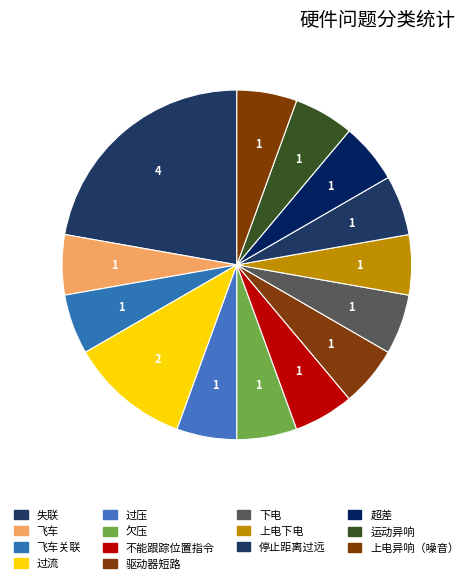

Is there a majority slice in this chart?

No